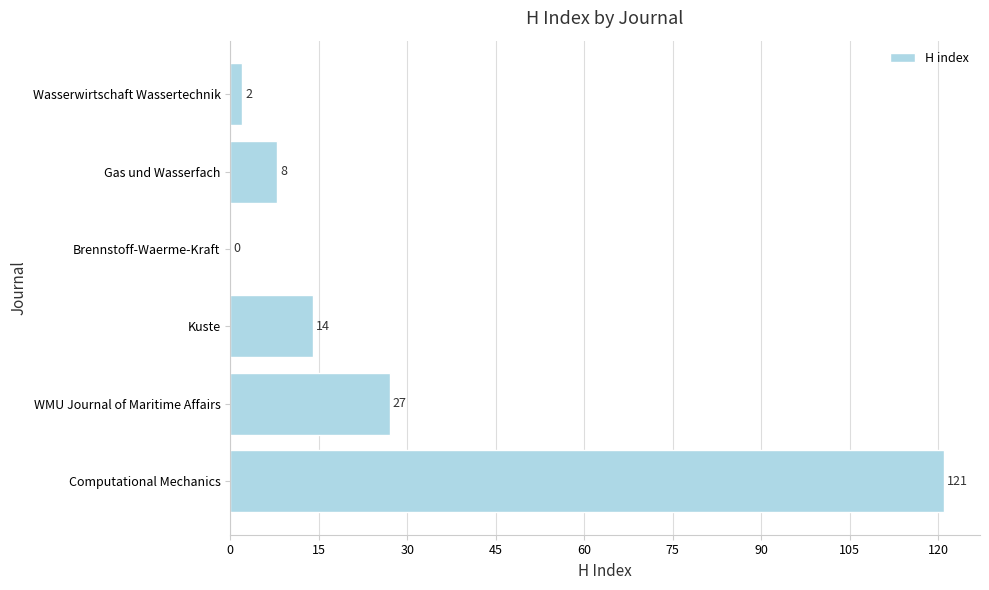

What is the sum of the values at Computational Mechanics and Brennstoff-Waerme-Kraft?

121